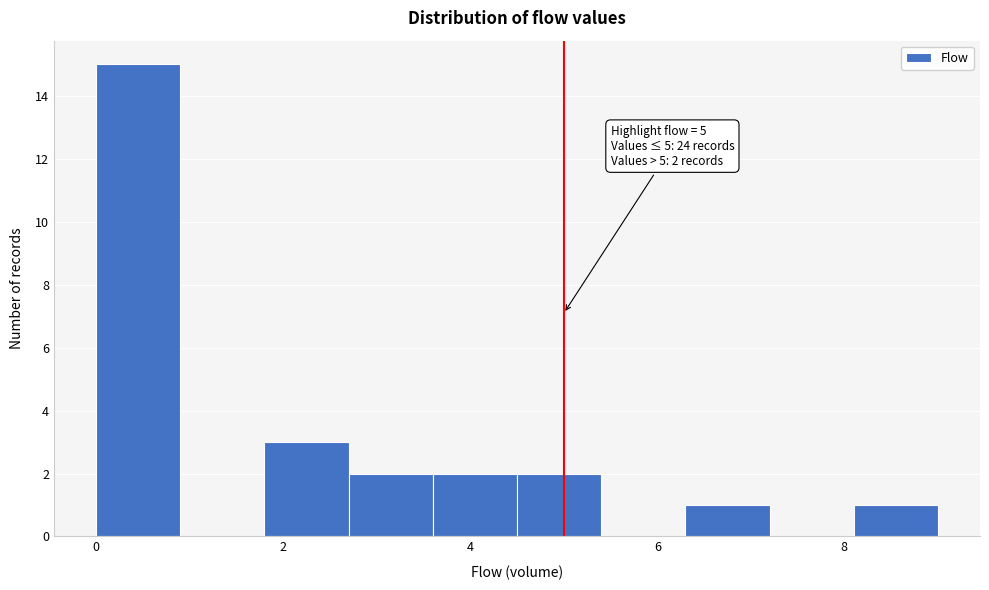

Over which range of the x-axis is the bar tallest?

0.0 to 0.9